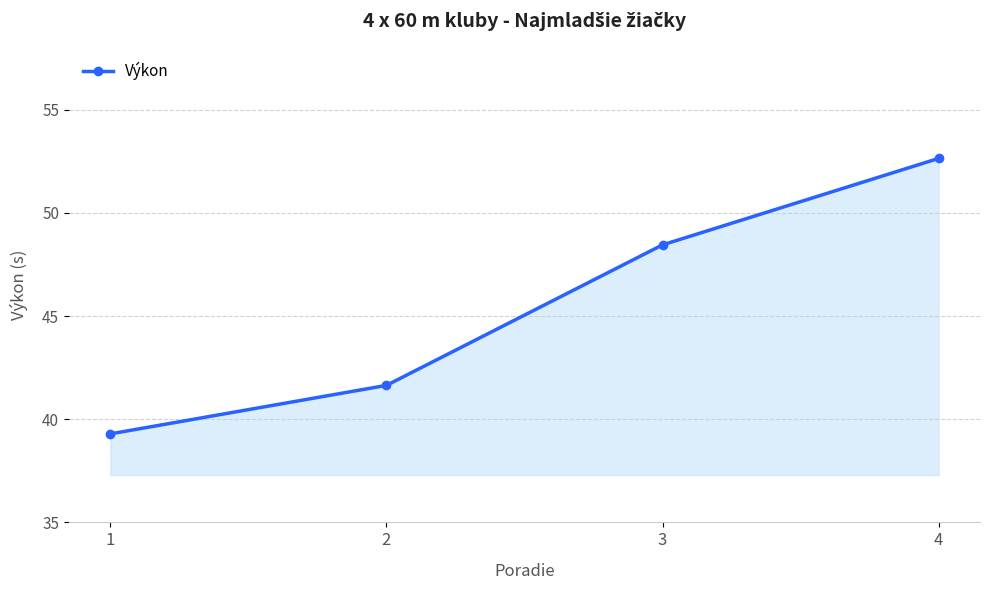

How many lines are shown in the chart?

1